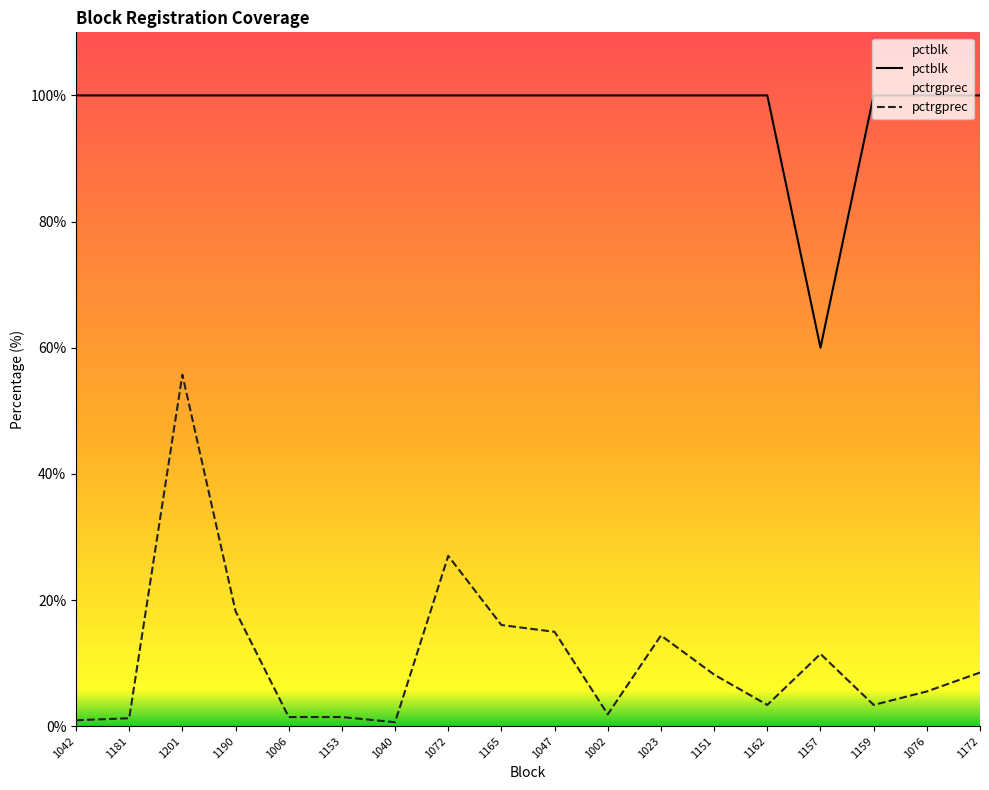

True or false: pctrgprec and pctblk intersect in this chart.

False